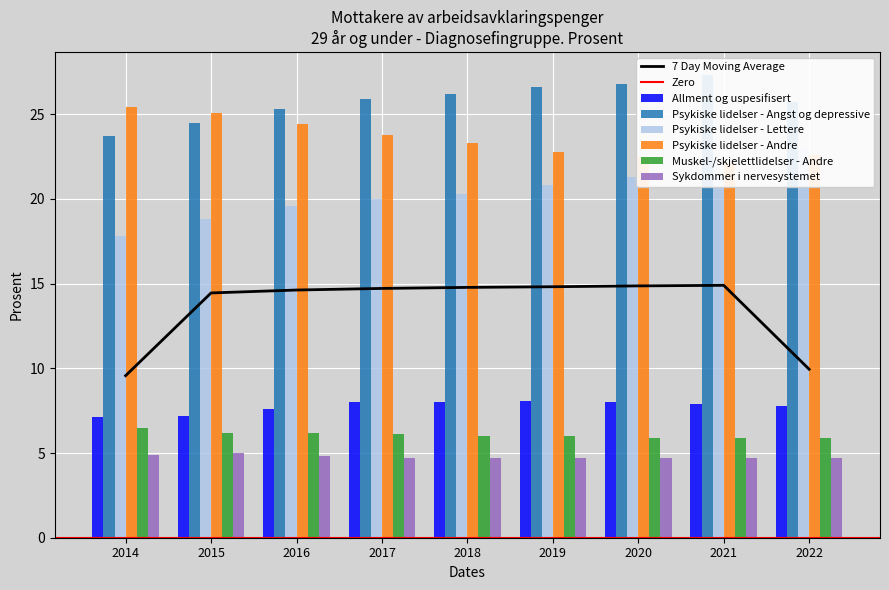

Which category has the lowest value in the Muskel-/skjelettlidelser - Andre series?

2020